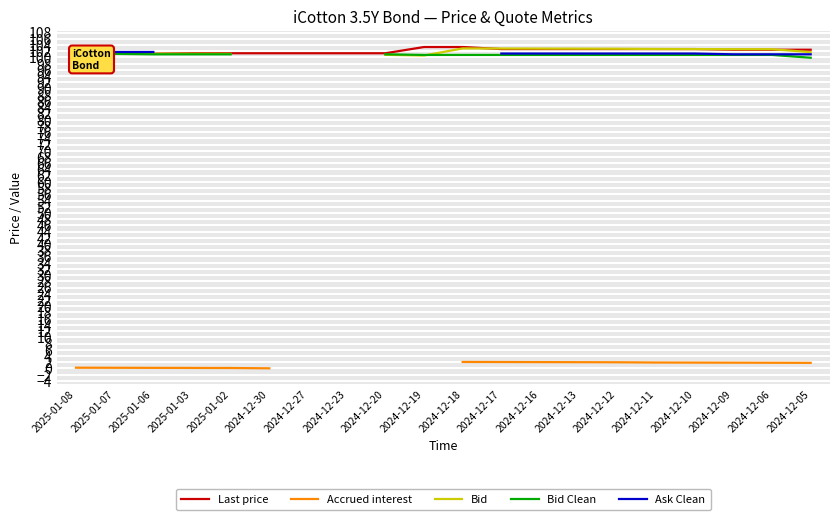

What is the label of the 1st point from the right?

2024-12-05